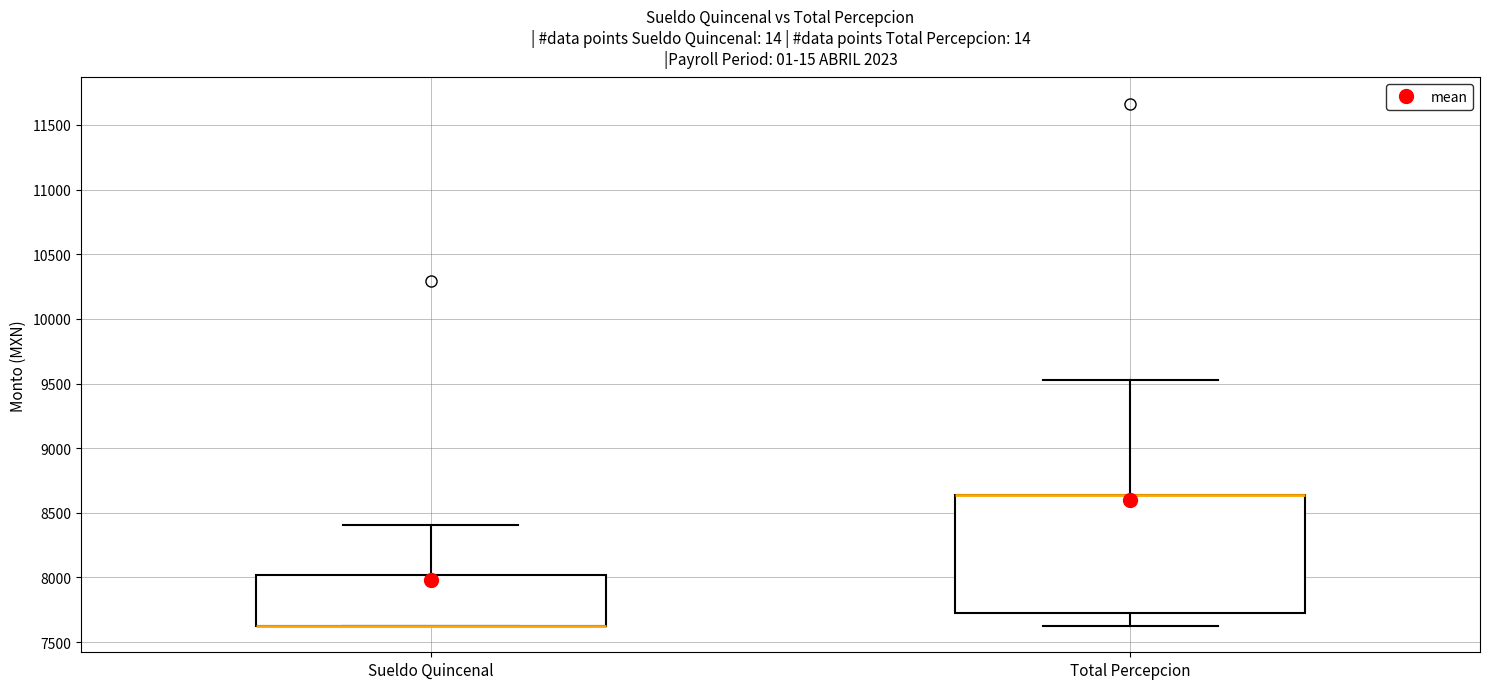

Comparing the boxes themselves (not the whiskers), which one is the tallest?

Total Percepcion